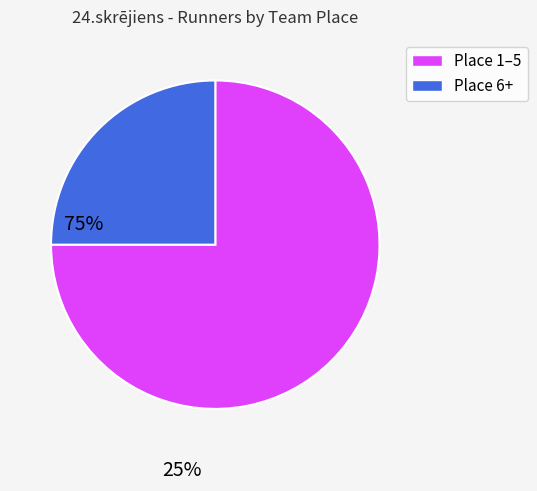

Is there a majority slice in this chart?

Yes